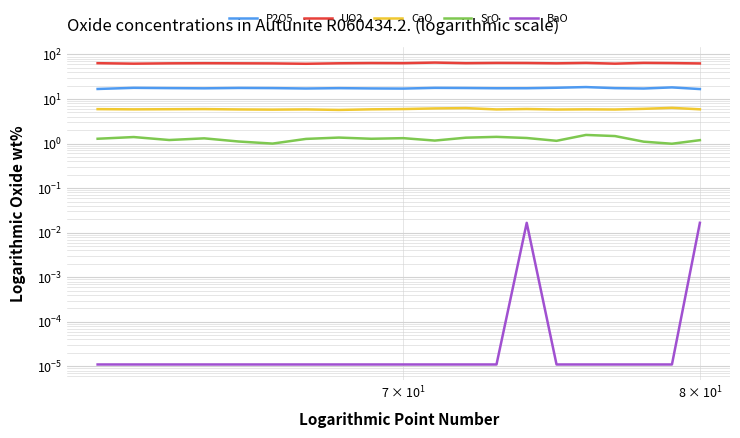

In CaO, how many points are lower than both neighbors (excluding endpoints)?

6